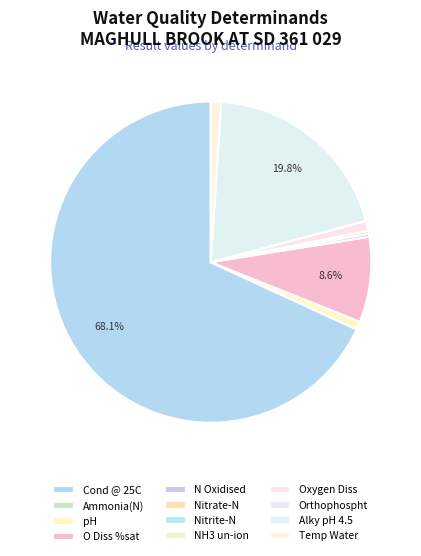

What is the ratio of the value at Cond @ 25C to the value at pH?

83.8